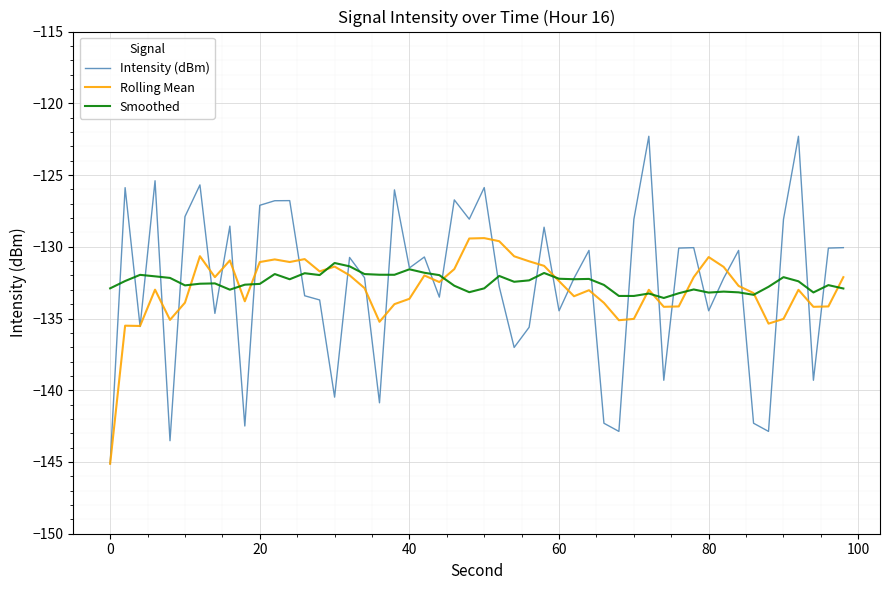

What are all the series names shown in the legend?

Intensity (dBm), Rolling Mean, Smoothed